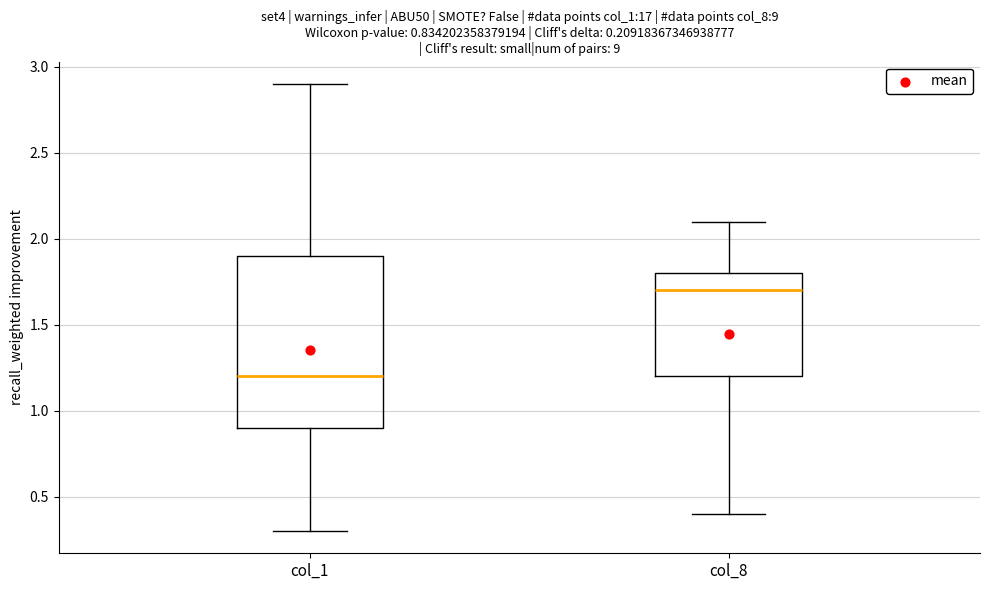

Which box has the lowest median line?

col_1